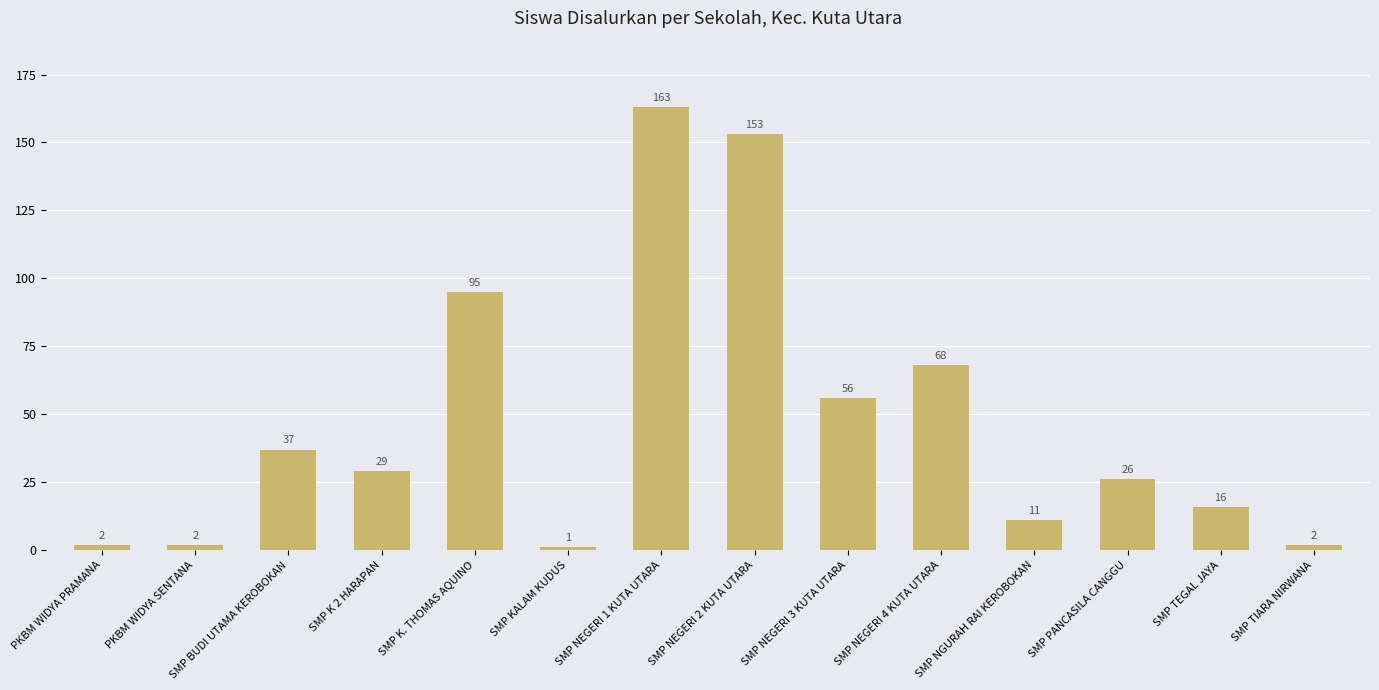

What is the sum of all values?

661